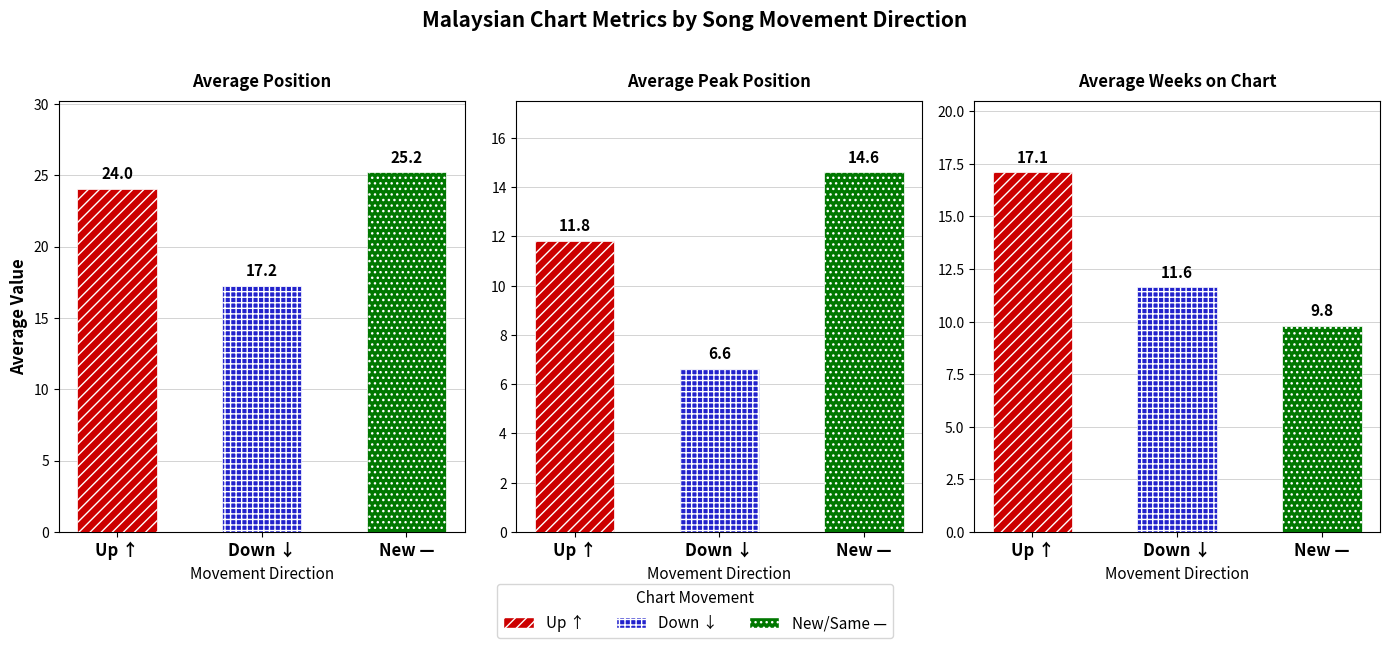

Rank the series at Up ↑ from lowest to highest value.

Average Peak Position, Average Weeks on Chart, Average Position